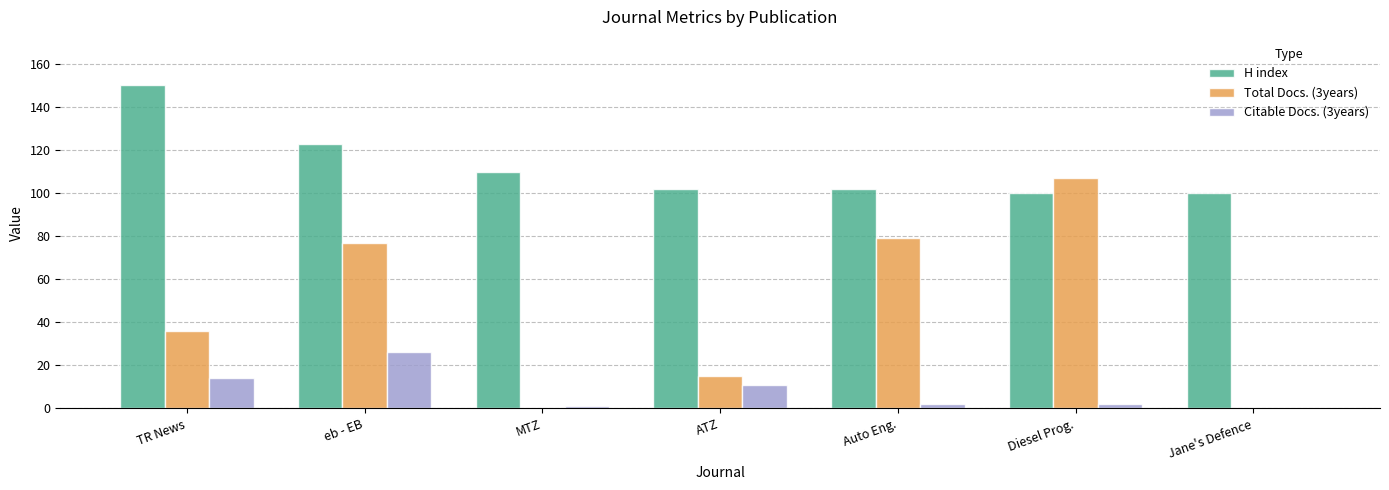

At which label is H index closest to 125?

eb - EB